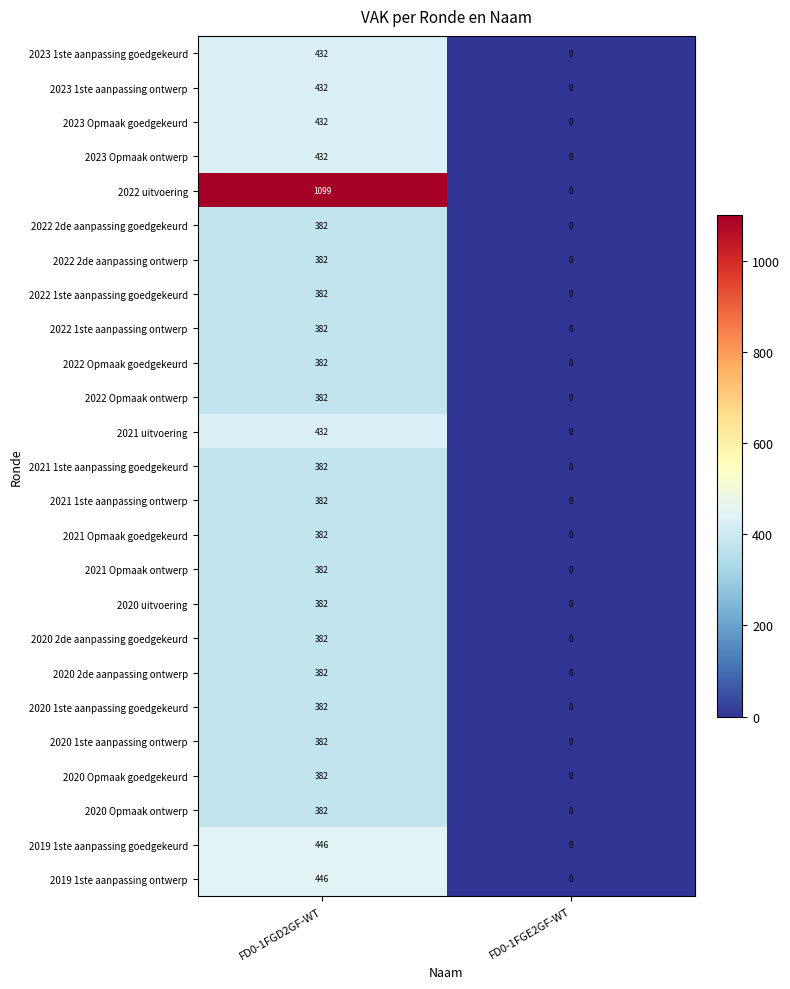

What is the difference between the maximum and minimum values in the 2020 2de aanpassing goedgekeurd series?

382